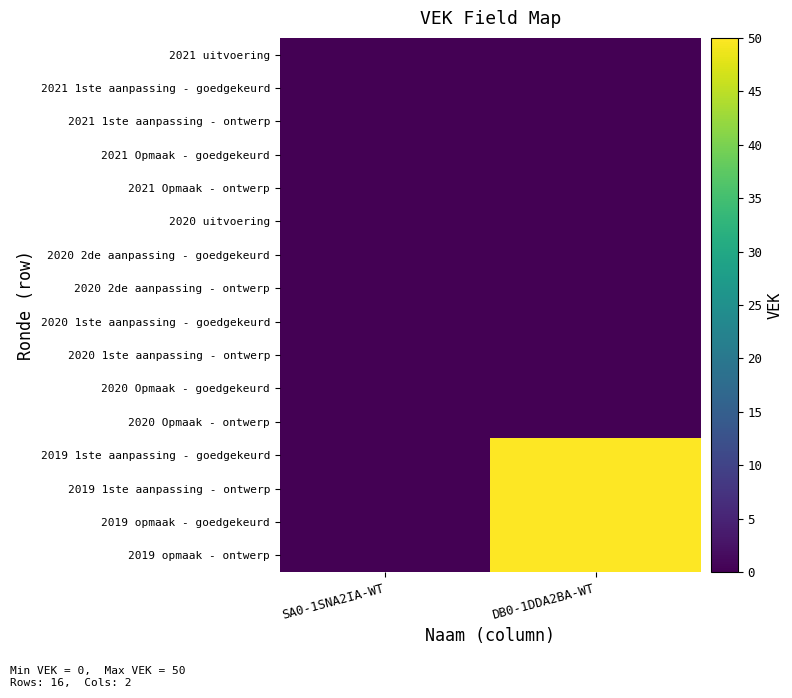

Which has a higher value, SA0-1SNA2IA-WT or DB0-1DDA2BA-WT?

SA0-1SNA2IA-WT